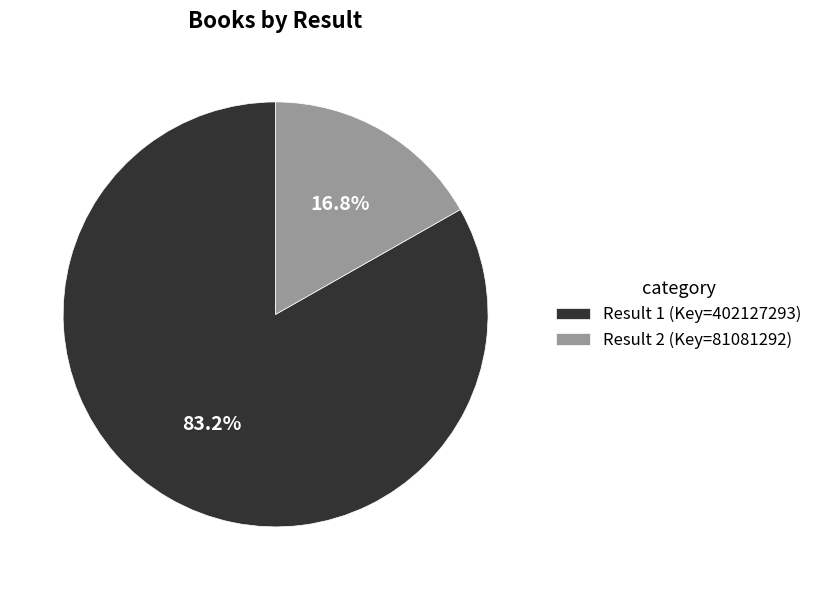

What is the majority slice?

Result 1 (Key=402127293)